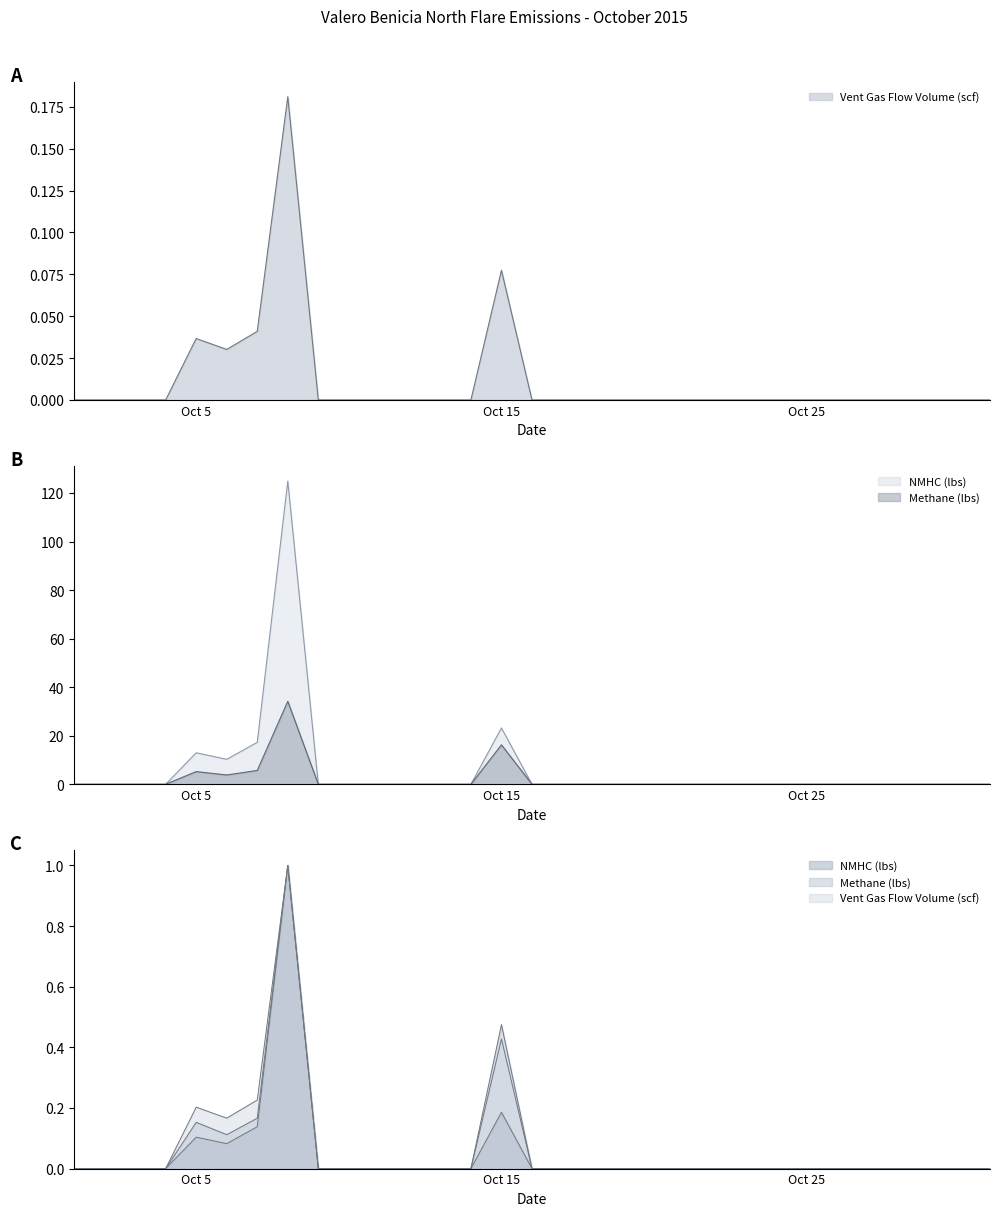

At which category is the sum across all series the highest?

10/8